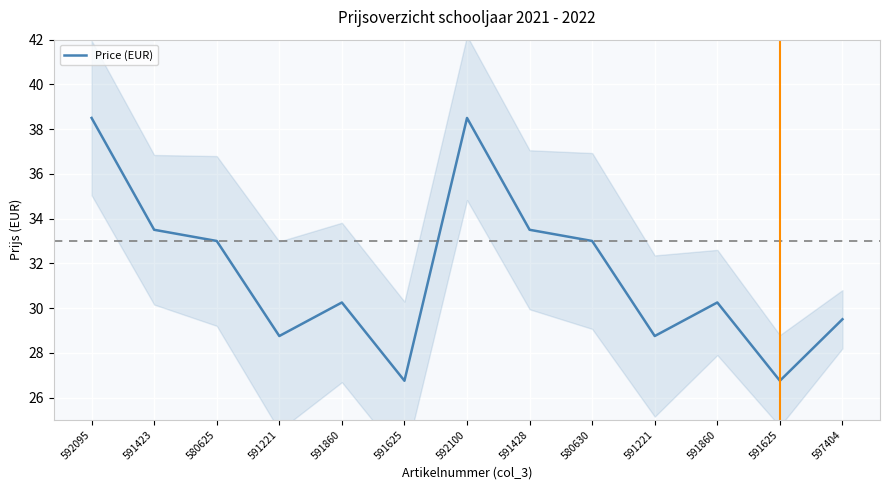

Where is the data nearest to the value 32?

580625